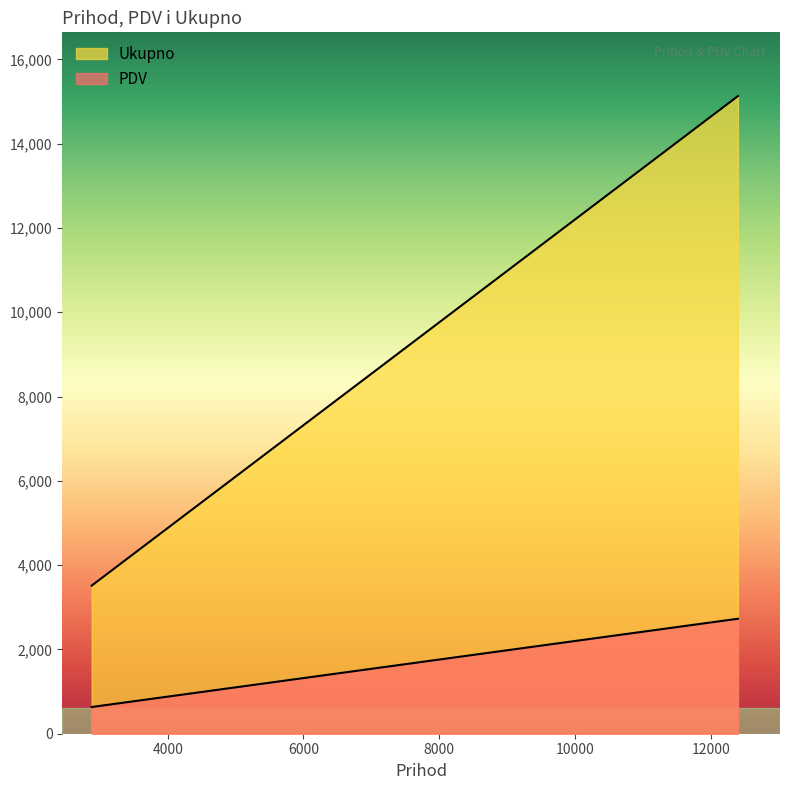

True or false: PDV and Ukupno intersect in this chart.

False